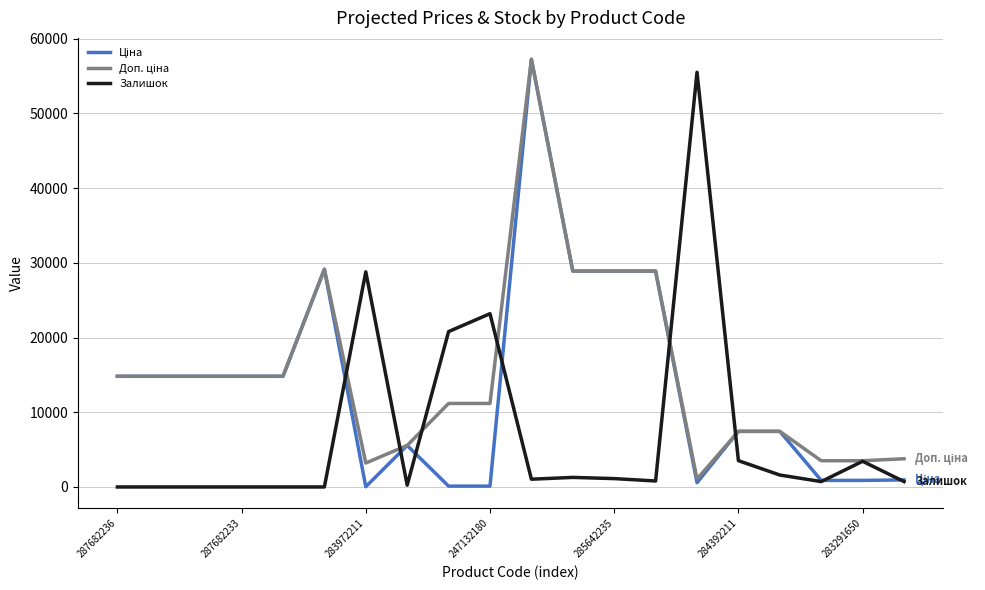

Which series has the largest total across all categories?

Доп. ціна